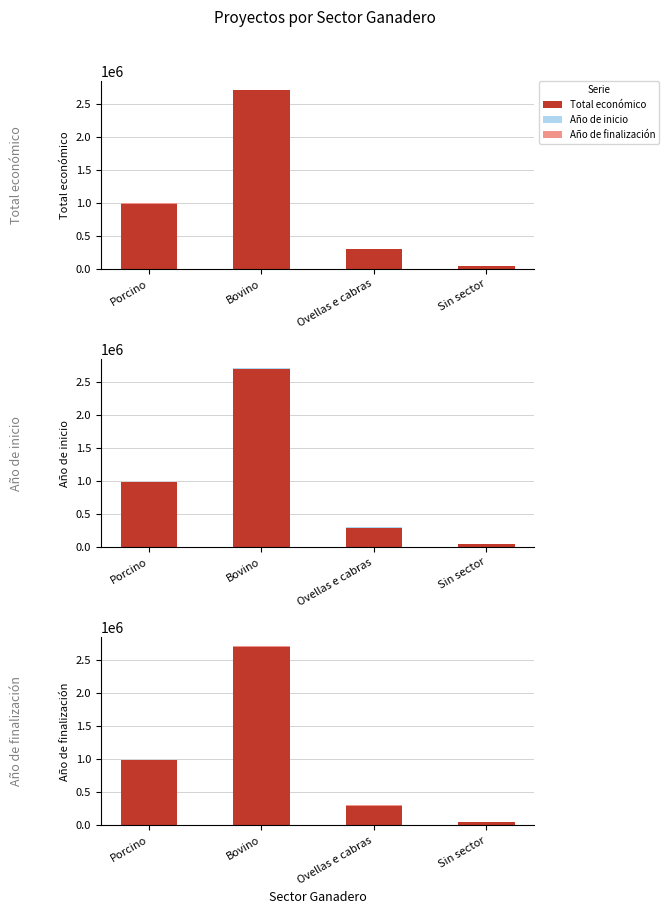

How many groups of bars are there?

4